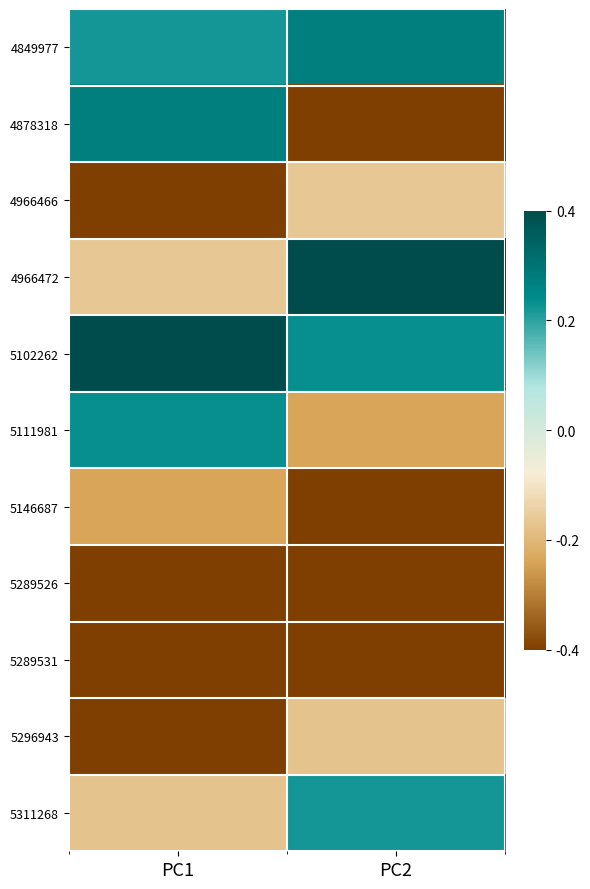

Which series has the largest range (max minus min)?

4878318